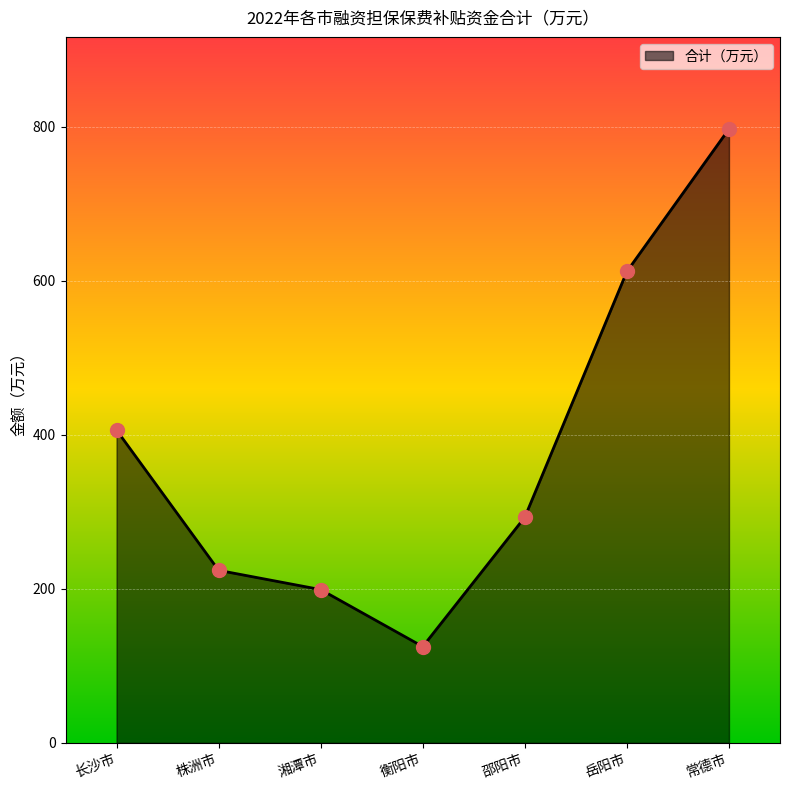

What is the ratio of the value at 常德市 to the value at 邵阳市?

2.7